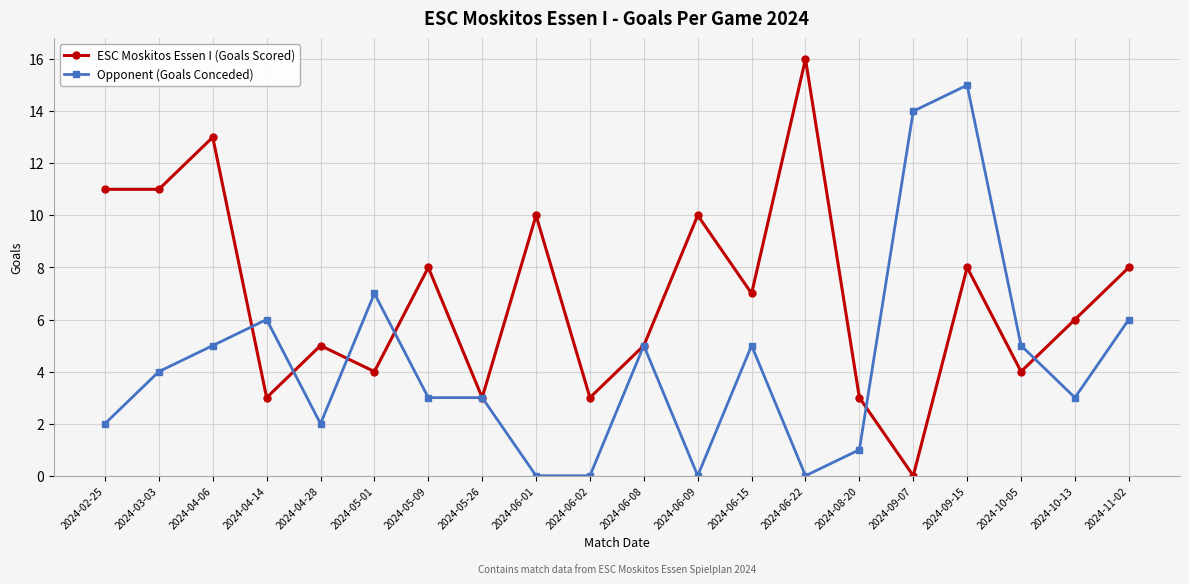

What is the difference between the Opponent (Goals Conceded) values at 2024-05-26 and 2024-05-01?

4